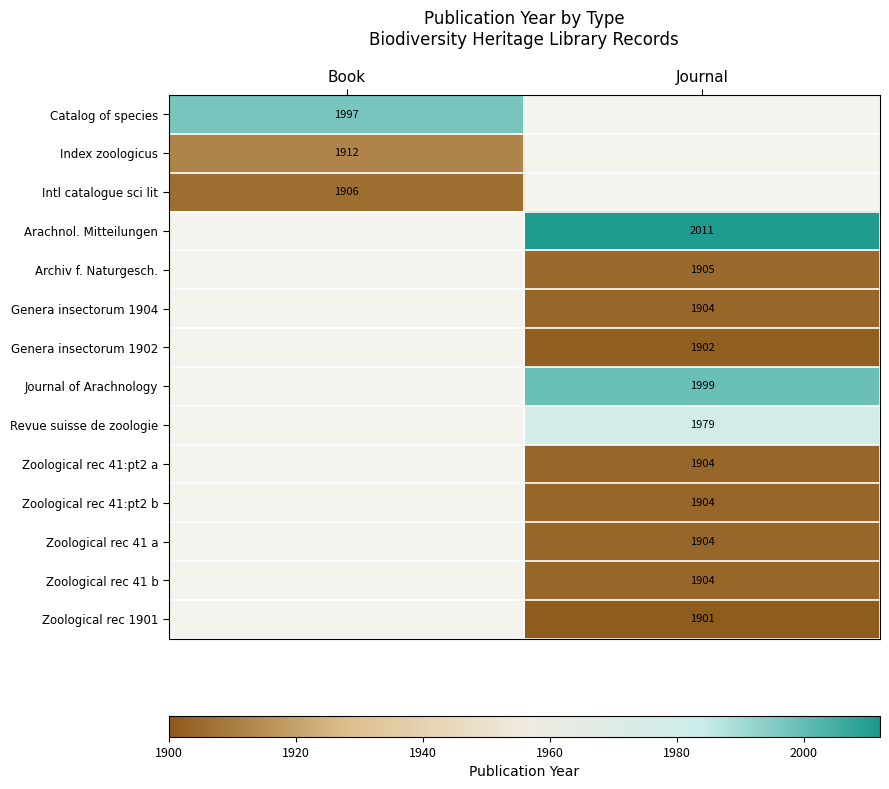

Count the number of categories in the chart.

2